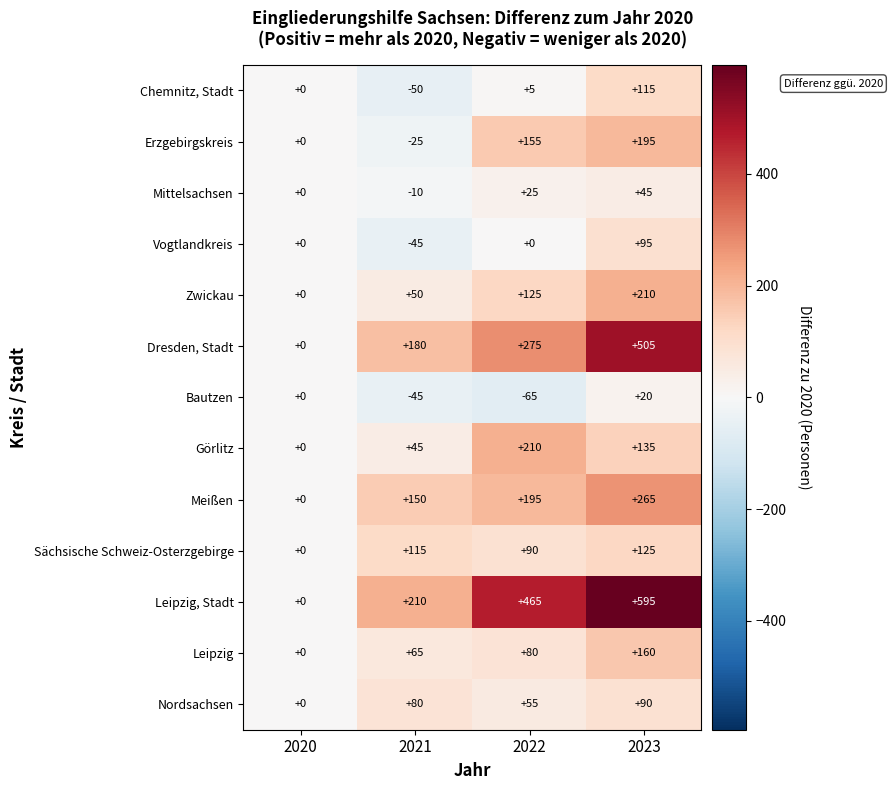

Rank the series at 2022 from highest to lowest value.

Leipzig, Stadt, Dresden, Stadt, Görlitz, Meißen, Erzgebirgskreis, Zwickau, Sächsische Schweiz-Osterzgebirge, Leipzig, Nordsachsen, Mittelsachsen, Chemnitz, Stadt, Vogtlandkreis, Bautzen